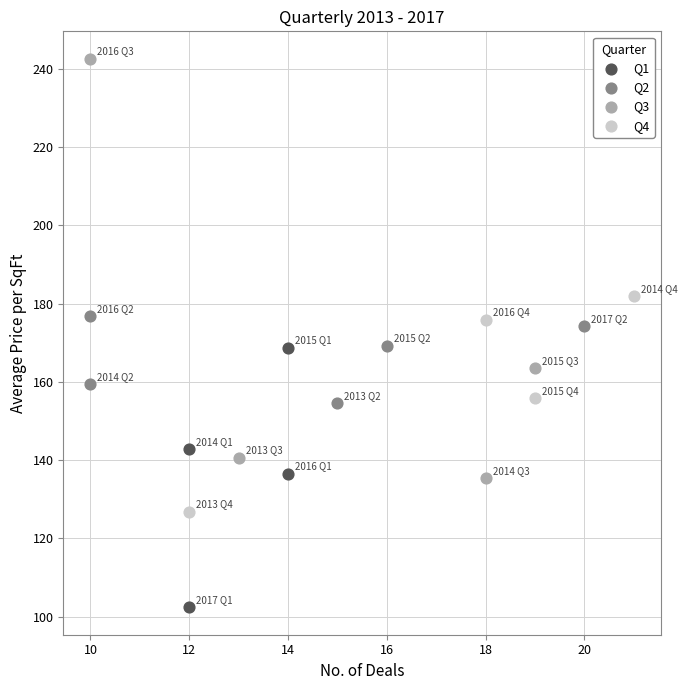

Which series contains the highest Y value?

Q3